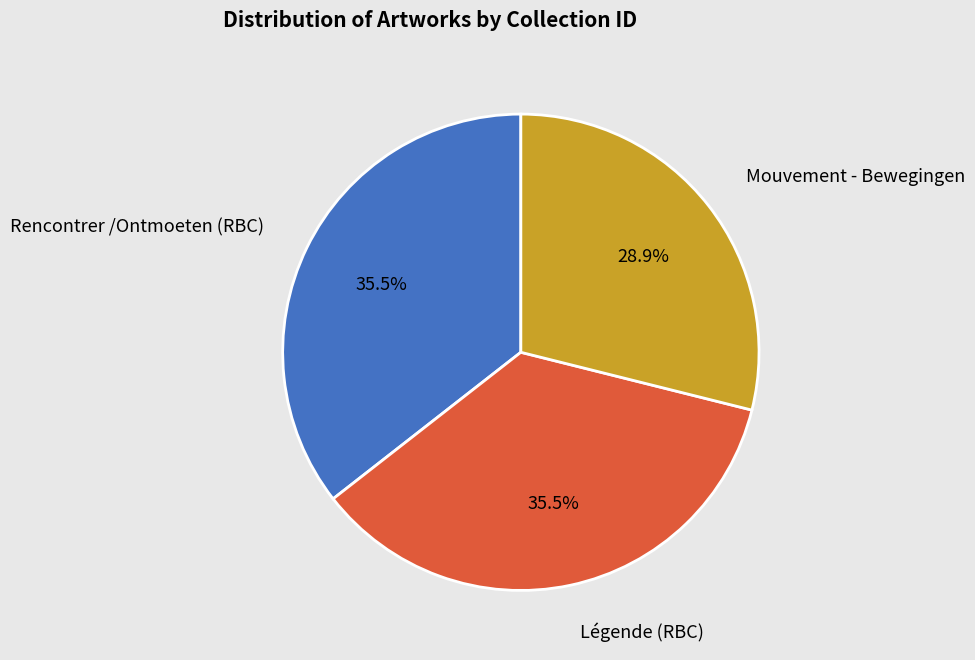

Which slice is the smallest?

Mouvement - Bewegingen